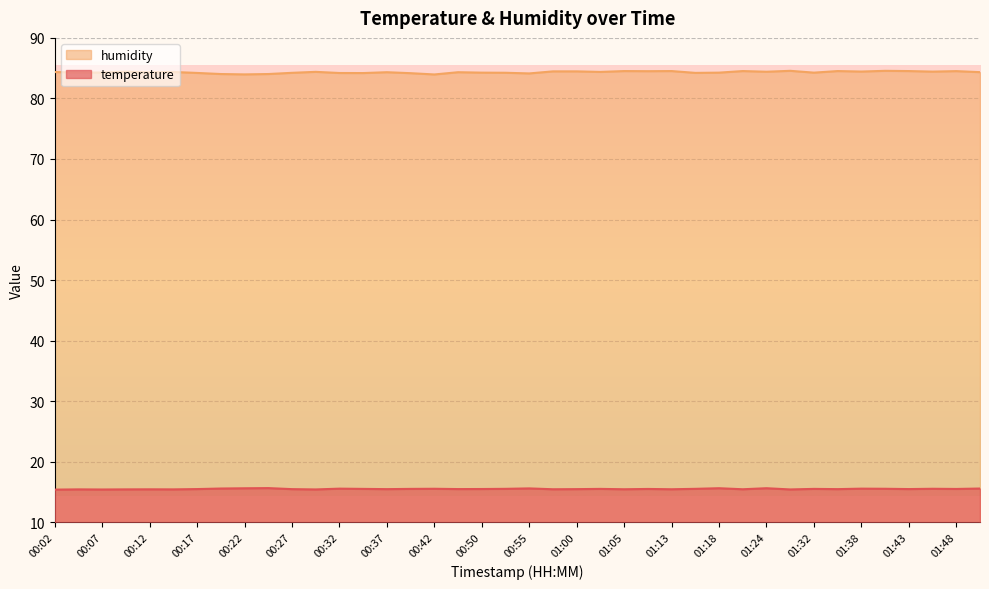

Reading left to right, list all the values displayed in this chart.

temperature: 00:02=15.4	00:04=15.4	00:07=15.4	00:09=15.4	00:12=15.4	00:14=15.4	00:17=15.5	00:19=15.6	00:22=15.6	00:24=15.6	00:27=15.5	00:29=15.4	00:32=15.5	00:34=15.5	00:37=15.5	00:39=15.5	00:42=15.5	00:44=15.5	00:50=15.5	00:52=15.5	00:55=15.6	00:57=15.4	01:00=15.5	01:02=15.5	01:05=15.4	01:08=15.5	01:13=15.4	01:16=15.5	01:18=15.6	01:21=15.4	01:24=15.6	01:27=15.4	01:32=15.5	01:35=15.5	01:38=15.5	01:40=15.5	01:43=15.5	01:45=15.5	01:48=15.5	01:51=15.6
humidity: 00:02=84.4	00:04=84.3	00:07=84.3	00:09=84.4	00:12=84.3	00:14=84.4	00:17=84.2	00:19=84.0	00:22=84.0	00:24=84.0	00:27=84.2	00:29=84.4	00:32=84.2	00:34=84.2	00:37=84.3	00:39=84.2	00:42=84.0	00:44=84.3	00:50=84.3	00:52=84.2	00:55=84.1	00:57=84.5	01:00=84.5	01:02=84.4	01:05=84.5	01:08=84.5	01:13=84.5	01:16=84.2	01:18=84.3	01:21=84.5	01:24=84.4	01:27=84.6	01:32=84.3	01:35=84.5	01:38=84.4	01:40=84.6	01:43=84.5	01:45=84.4	01:48=84.5	01:51=84.3